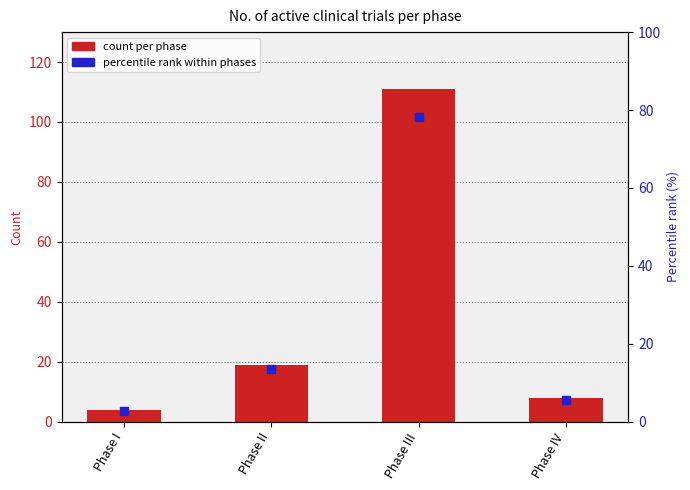

Is the value of count per phase at Phase IV greater than the value of percentile rank at Phase IV?

Yes